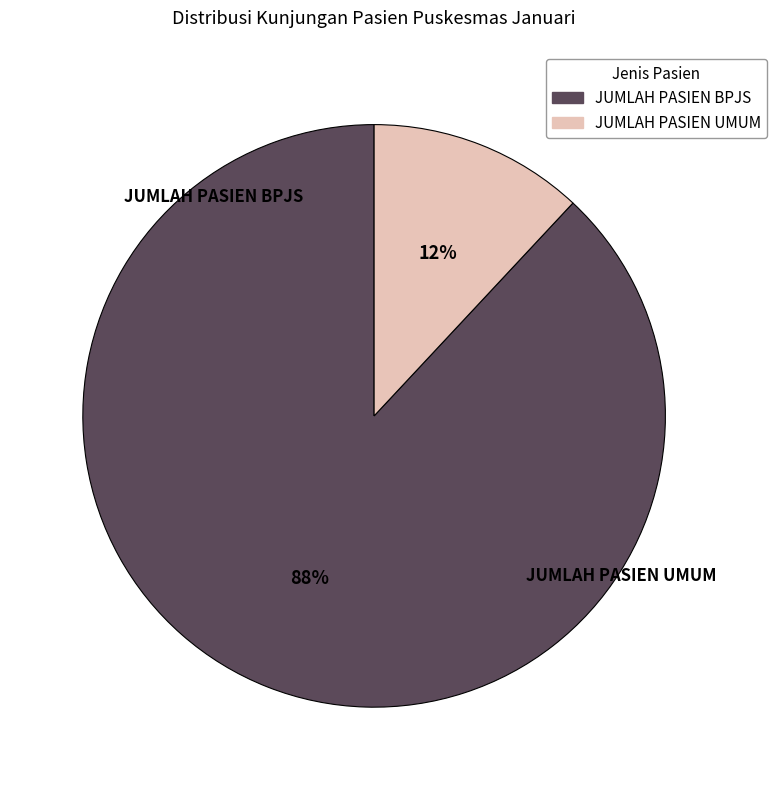

Is the sum of JUMLAH PASIEN BPJS and JUMLAH PASIEN UMUM greater than half?

Yes